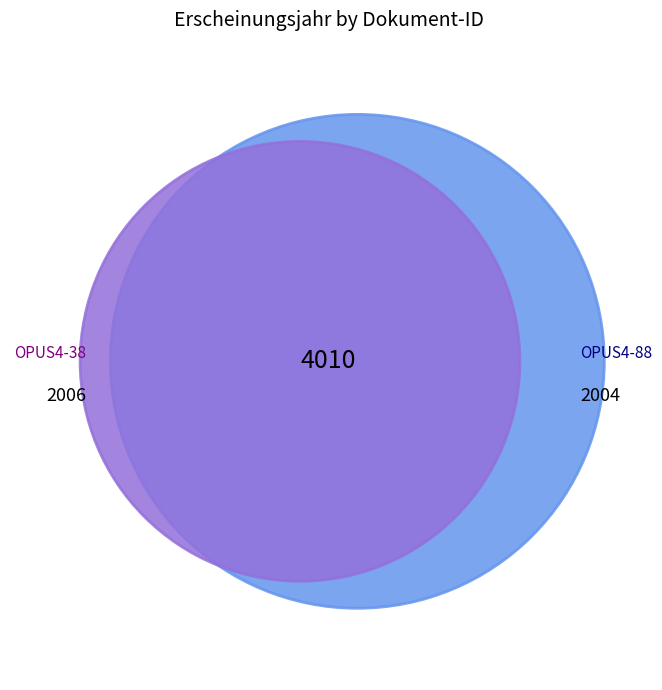

How many slices are in this pie chart?

2